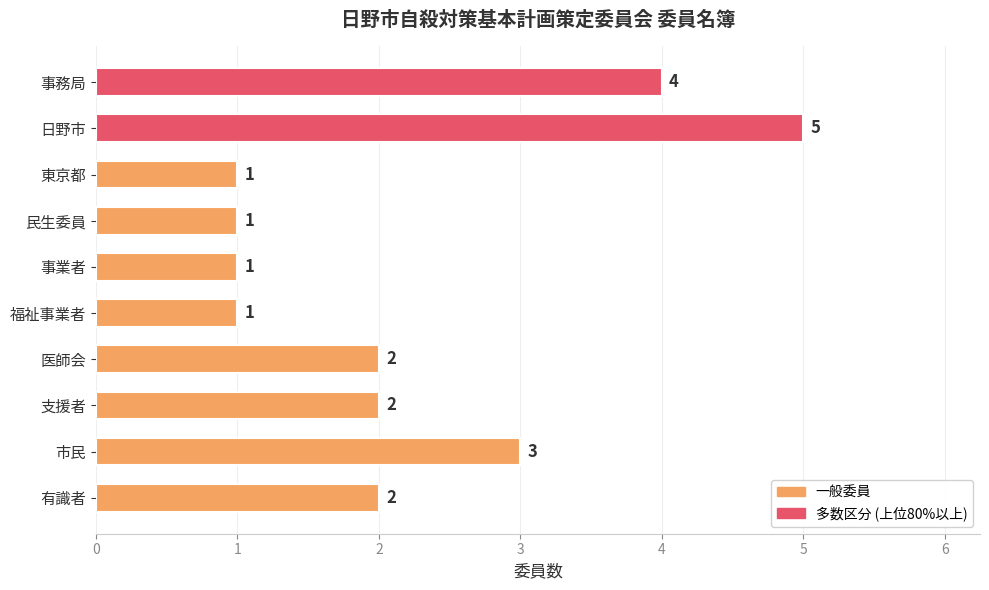

The value at 支援者 is 2. True or false?

True